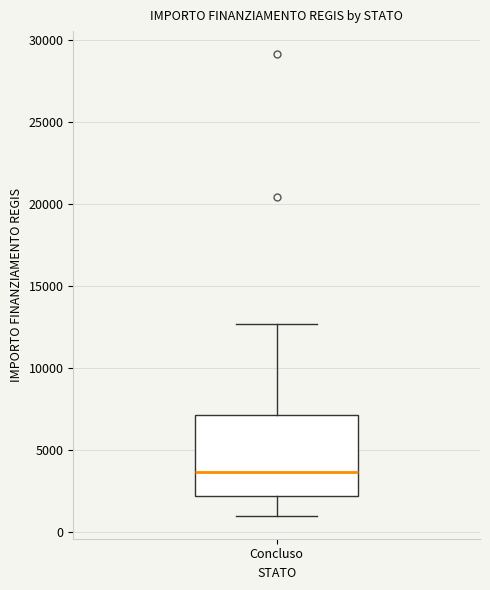

Read this box plot against the y-axis: the position of the median line, the range covered by the box, and the ends of both whiskers. The values are not printed on the chart, so give them approximately, as read against the axis.

median 3500, box 2000 to 7000, whiskers 1000 to 12500